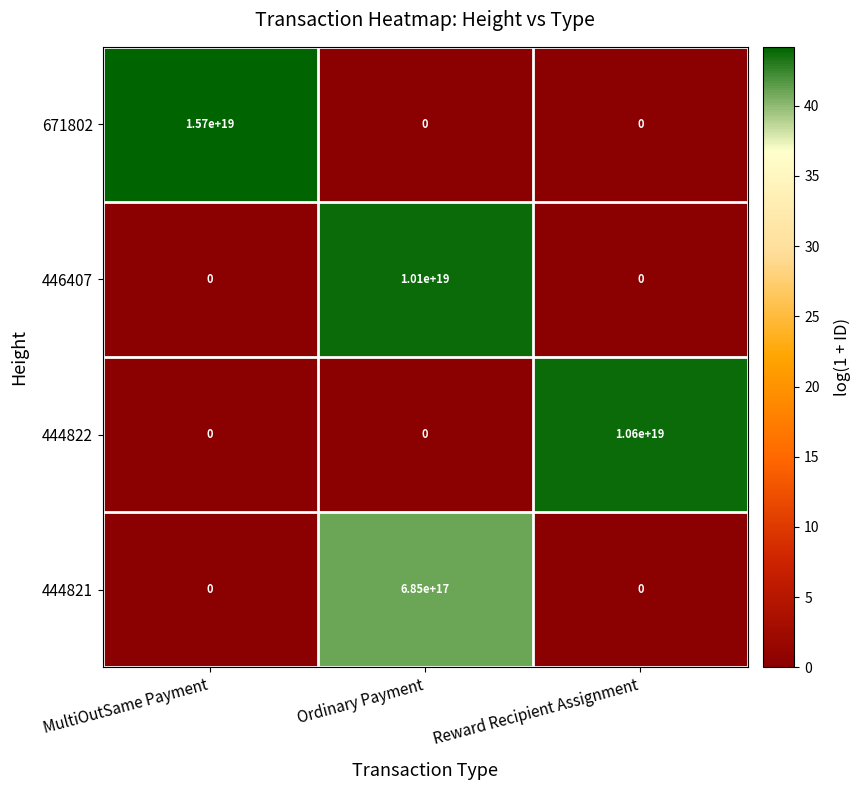

At how many categories does at least one series exceed 38?

3